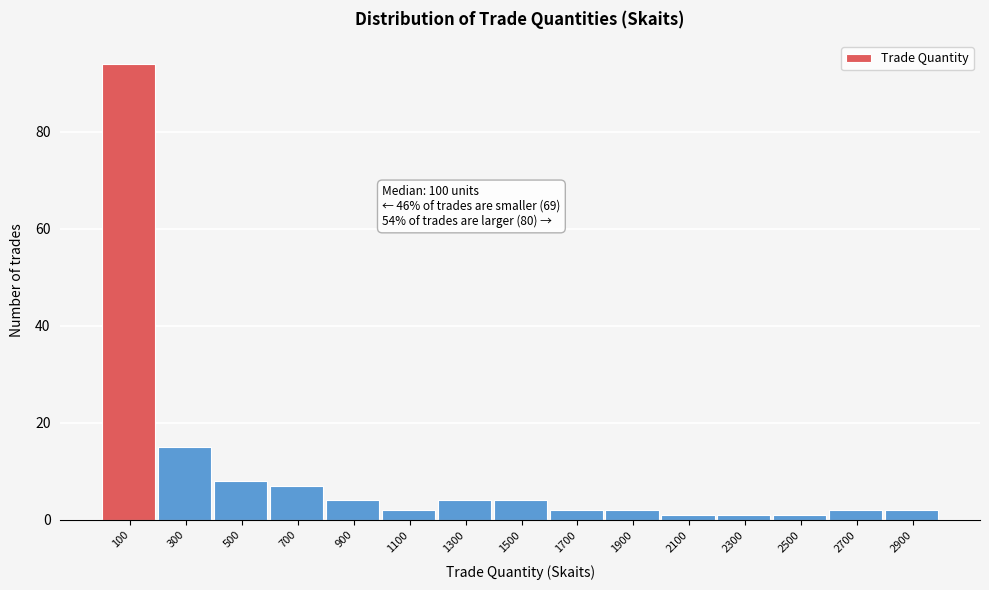

Which range on the x-axis has the tallest bar?

0 to 200